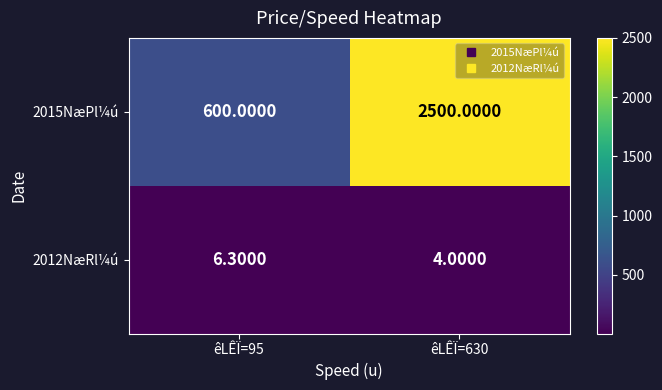

How many series are shown in this chart?

2